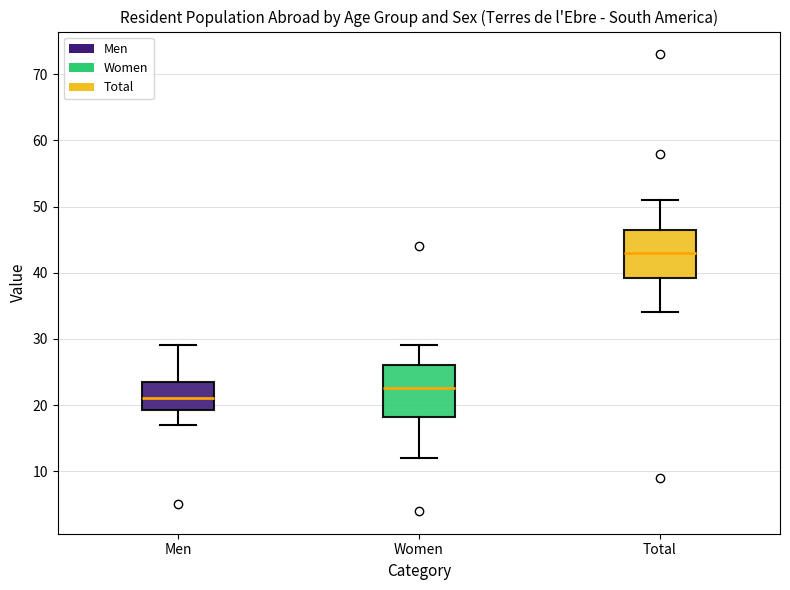

Reading left to right, transcribe this box plot: for each box, give where its median line is, the range the box spans, and where its two whiskers end, as read against the y-axis. The values are not printed on the chart, so give them approximately, as read against the axis.

Men: median 21, box 19 to 24, whiskers 17 to 29
Women: median 23, box 18 to 26, whiskers 12 to 29
Total: median 43, box 39 to 47, whiskers 34 to 51